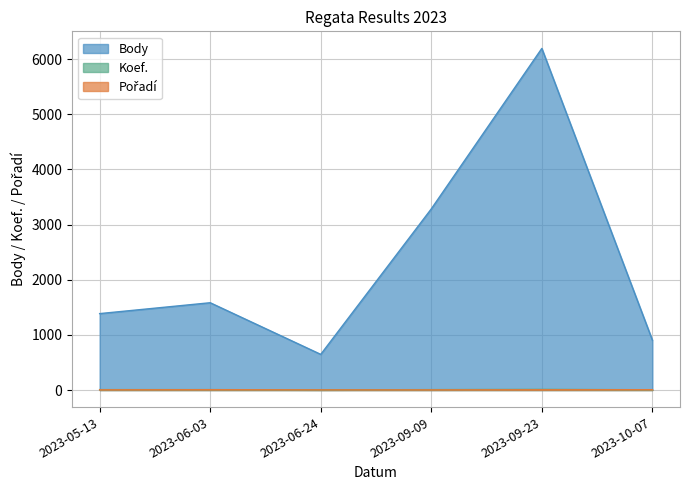

Which series has the widest spread of values?

Body